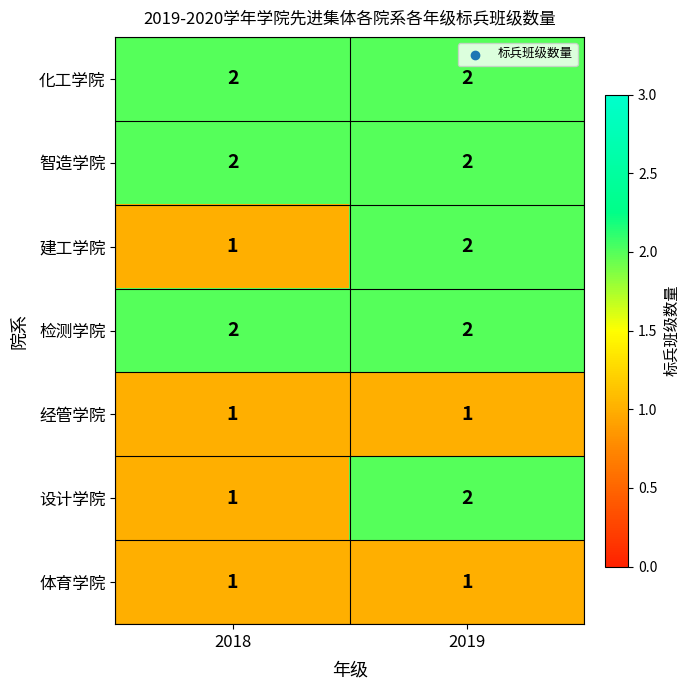

True or false: 检测学院 has a value of 1 at 2019.

False